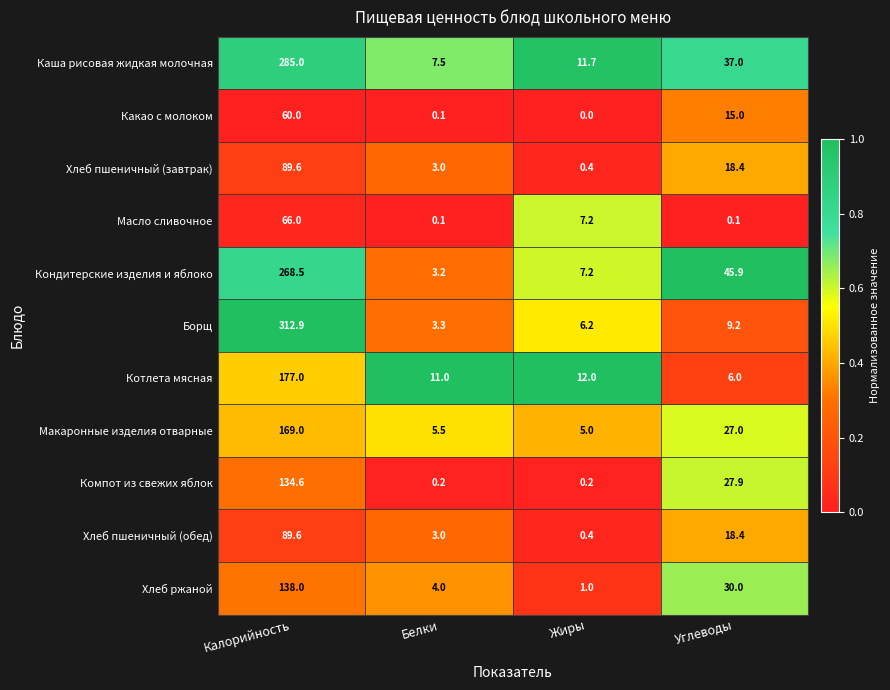

Is the value of Компот из свежих яблок at Углеводы greater than the value of Борщ at Жиры?

Yes